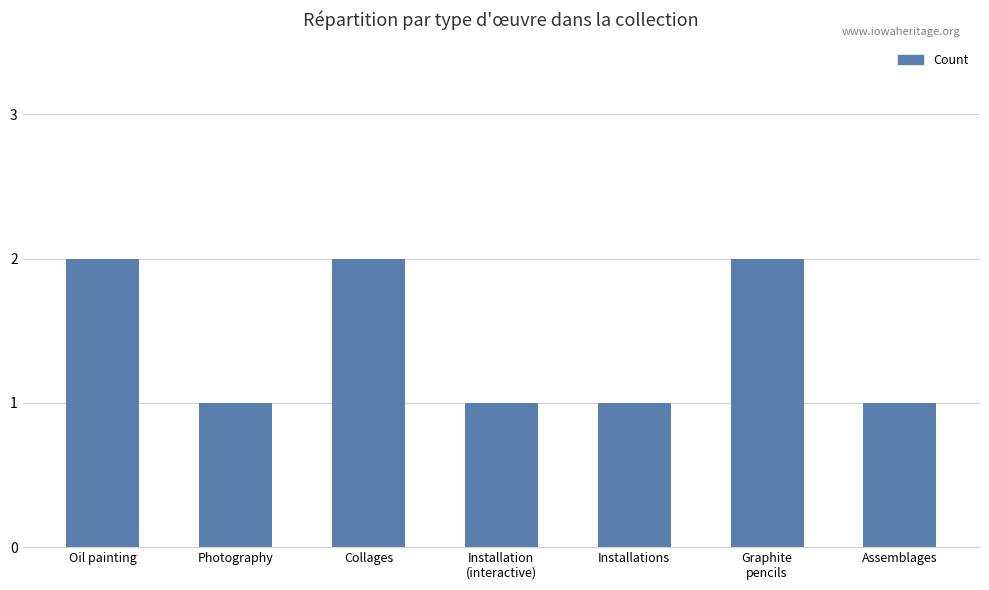

What is the sum of the values at Photography and Oil painting?

3